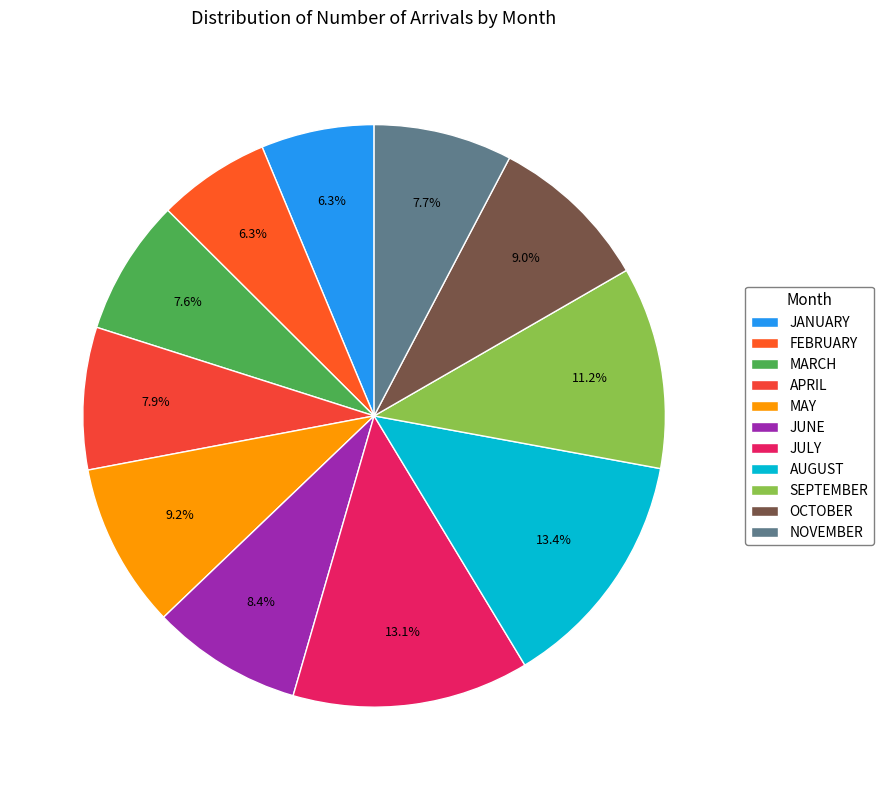

What is the change in value from JUNE to JULY?

+839451